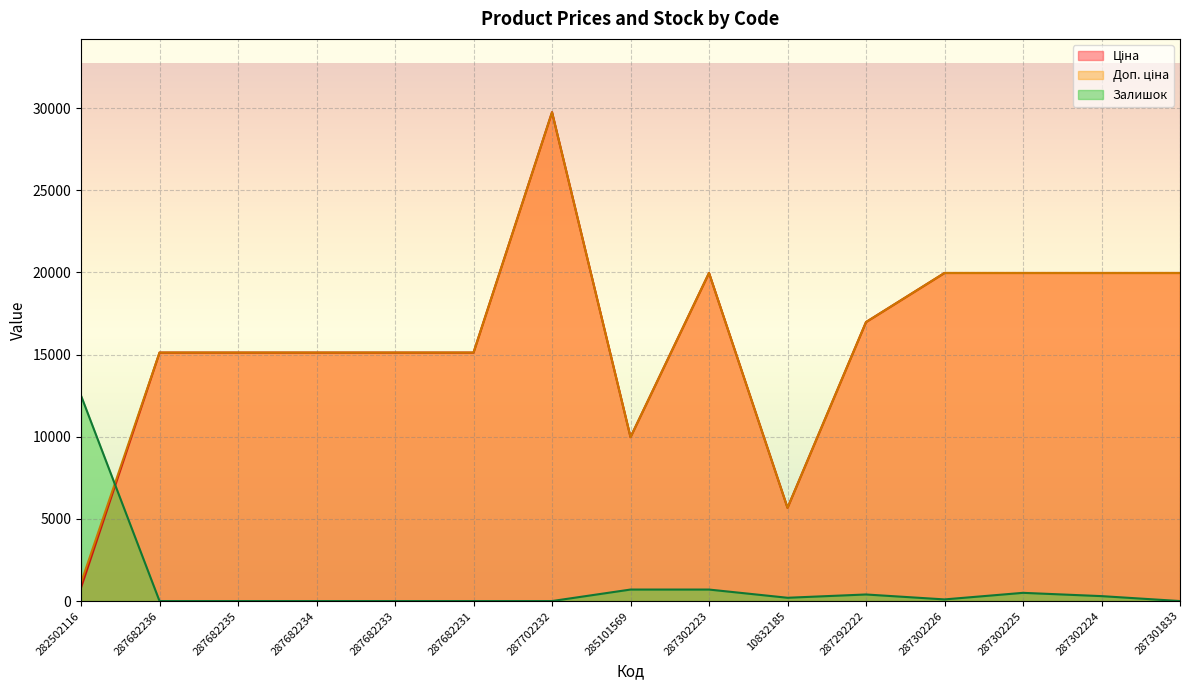

At how many categories does at least one series exceed 7702?

14